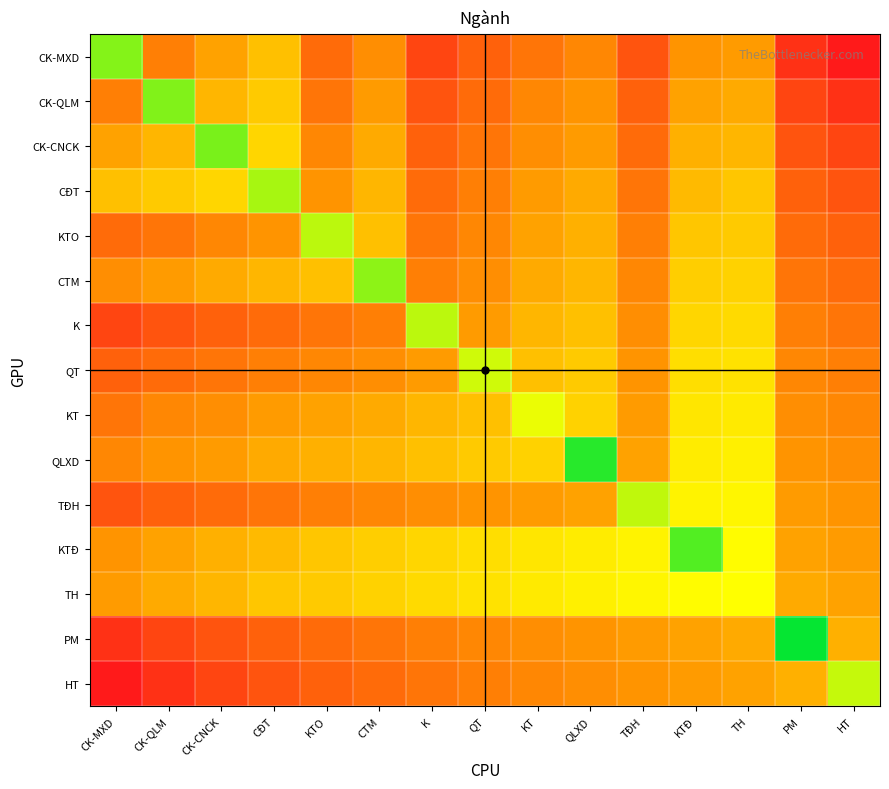

Reading right to left, transcribe all the data shown in this chart.

CK-MXD: HT=3	PM=4	TH=14	KTĐ=13	TĐH=6	QLXD=11	KT=9	QT=7	K=5	CTM=12	KTO=8	CĐT=20	CK-CNCK=15	CK-QLM=10	CK-MXD=67
CK-QLM: HT=4	PM=5	TH=16	KTĐ=15	TĐH=7	QLXD=13	KT=11	QT=8	K=6	CTM=14	KTO=9	CĐT=22	CK-CNCK=18	CK-QLM=69	CK-MXD=10
CK-CNCK: HT=5	PM=6	TH=18	KTĐ=17	TĐH=8	QLXD=14	KT=12	QT=9	K=7	CTM=16	KTO=11	CĐT=25	CK-CNCK=71	CK-QLM=18	CK-MXD=15
CĐT: HT=6	PM=7	TH=21	KTĐ=19	TĐH=9	QLXD=16	KT=14	QT=10	K=8	CTM=18	KTO=13	CĐT=296	CK-CNCK=25	CK-QLM=22	CK-MXD=20
KTO: HT=7	PM=8	TH=22	KTĐ=21	TĐH=10	QLXD=17	KT=15	QT=11	K=9	CTM=20	KTO=323	CĐT=13	CK-CNCK=11	CK-QLM=9	CK-MXD=8
CTM: HT=8	PM=9	TH=24	KTĐ=23	TĐH=11	QLXD=18	KT=16	QT=12	K=10	CTM=65	KTO=20	CĐT=18	CK-CNCK=16	CK-QLM=14	CK-MXD=12
K: HT=9	PM=10	TH=26	KTĐ=25	TĐH=12	QLXD=20	KT=18	QT=14	K=325	CTM=10	KTO=9	CĐT=8	CK-CNCK=7	CK-QLM=6	CK-MXD=5
QT: HT=10	PM=11	TH=28	KTĐ=27	TĐH=13	QLXD=22	KT=20	QT=361	K=14	CTM=12	KTO=11	CĐT=10	CK-CNCK=9	CK-QLM=8	CK-MXD=7
KT: HT=11	PM=12	TH=30	KTĐ=29	TĐH=14	QLXD=24	KT=413	QT=20	K=18	CTM=16	KTO=15	CĐT=14	CK-CNCK=12	CK-QLM=11	CK-MXD=9
QLXD: HT=12	PM=13	TH=32	KTĐ=31	TĐH=15	QLXD=158	KT=24	QT=22	K=20	CTM=18	KTO=17	CĐT=16	CK-CNCK=14	CK-QLM=13	CK-MXD=11
TĐH: HT=13	PM=14	TH=34	KTĐ=33	TĐH=331	QLXD=15	KT=14	QT=13	K=12	CTM=11	KTO=10	CĐT=9	CK-CNCK=8	CK-QLM=7	CK-MXD=6
KTĐ: HT=14	PM=15	TH=36	KTĐ=194	TĐH=33	QLXD=31	KT=29	QT=27	K=25	CTM=23	KTO=21	CĐT=19	CK-CNCK=17	CK-QLM=15	CK-MXD=13
TH: HT=15	PM=16	TH=458	KTĐ=36	TĐH=34	QLXD=32	KT=30	QT=28	K=26	CTM=24	KTO=22	CĐT=21	CK-CNCK=18	CK-QLM=16	CK-MXD=14
PM: HT=17	PM=126	TH=16	KTĐ=15	TĐH=14	QLXD=13	KT=12	QT=11	K=10	CTM=9	KTO=8	CĐT=7	CK-CNCK=6	CK-QLM=5	CK-MXD=4
HT: HT=49	PM=17	TH=15	KTĐ=14	TĐH=13	QLXD=12	KT=11	QT=10	K=9	CTM=8	KTO=7	CĐT=6	CK-CNCK=5	CK-QLM=4	CK-MXD=3